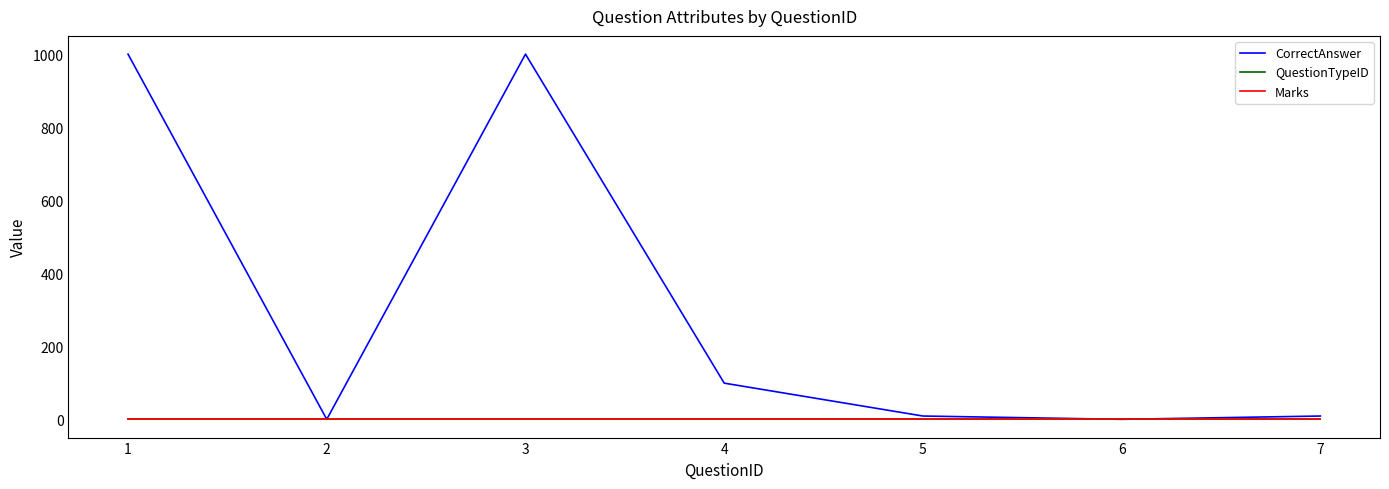

What is the approximate value of CorrectAnswer at 3, to the nearest 50?

1000